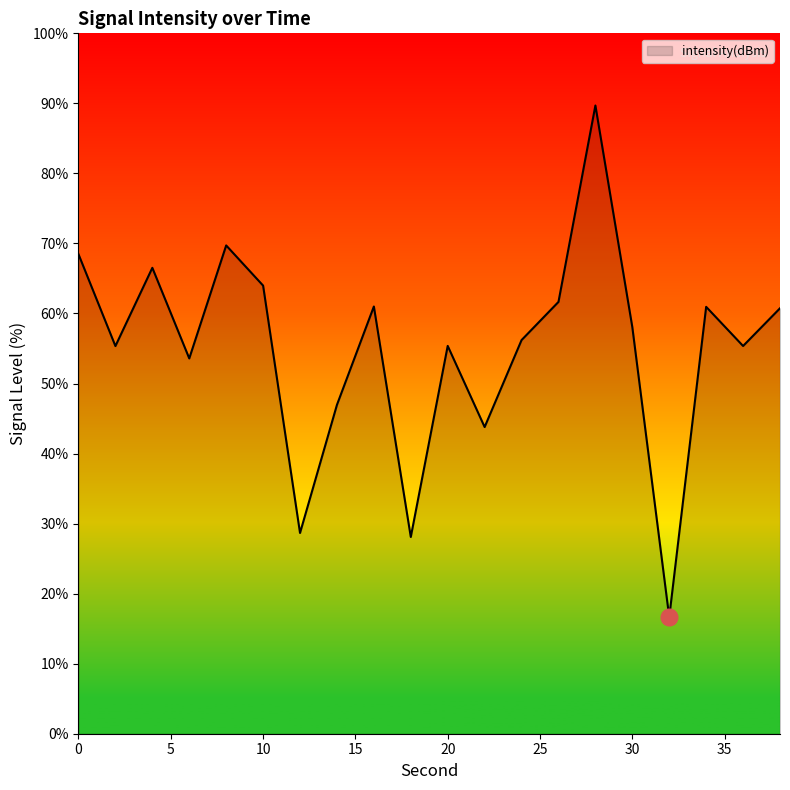

What is the difference between the second highest and minimum values?

53.1